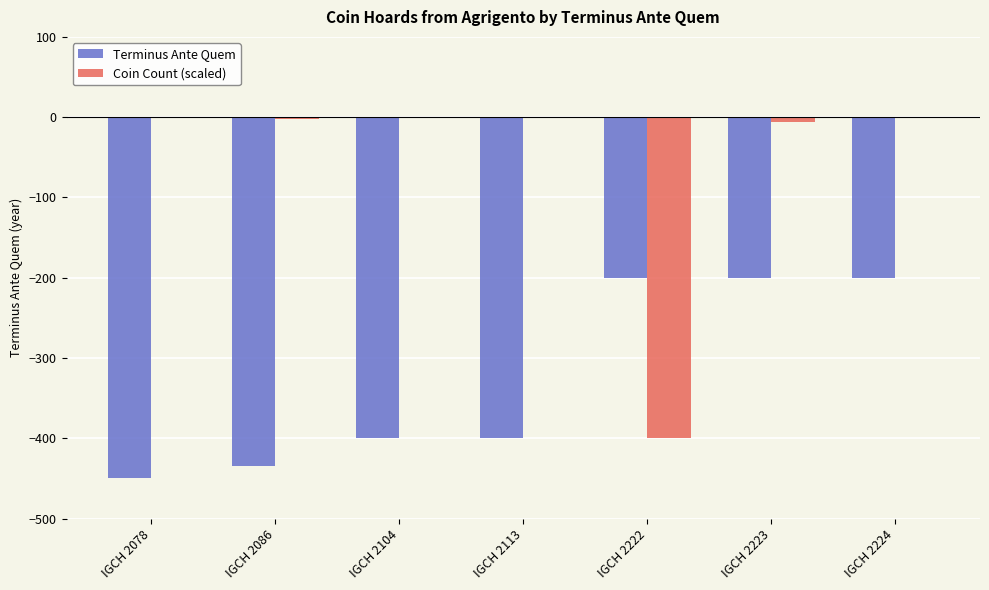

What is the difference between the Terminus Ante Quem values at IGCH 2086 and IGCH 2222?

235.0